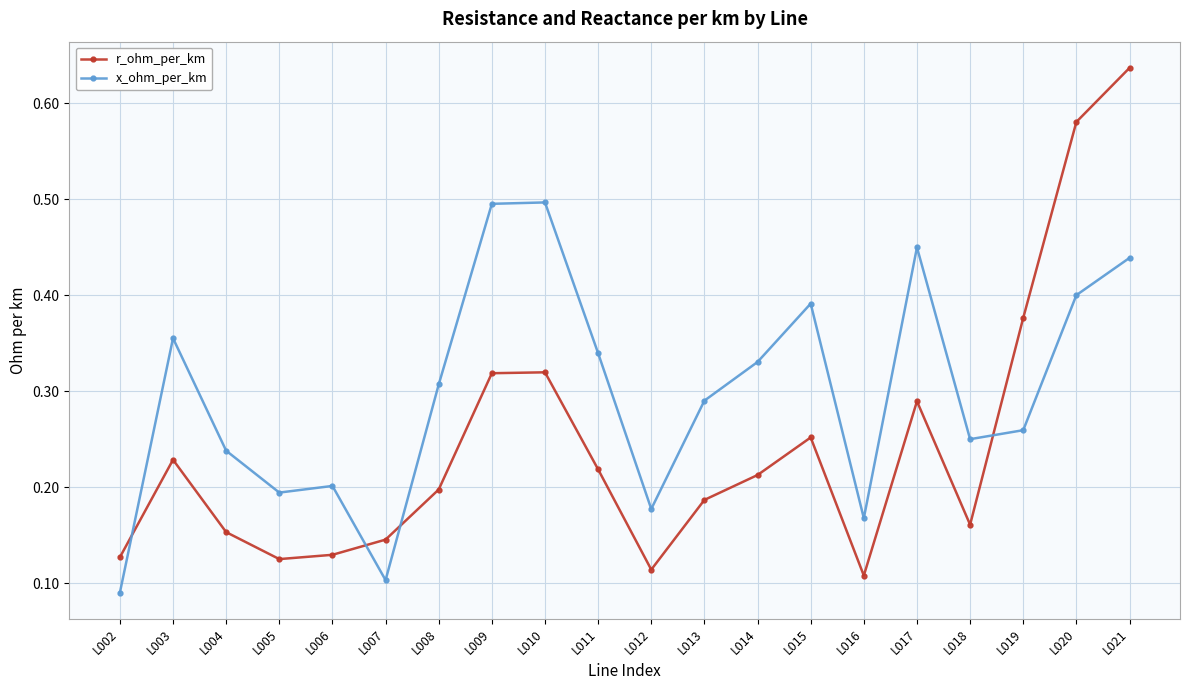

How many x_ohm_per_km values are between 0 and 1?

20